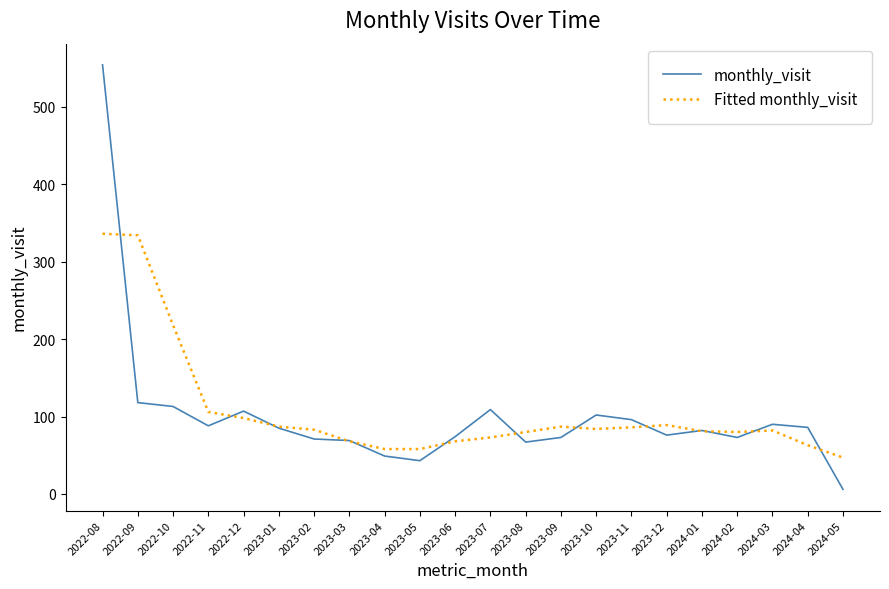

What is the spread (max minus min) of values at 2023-10?

18